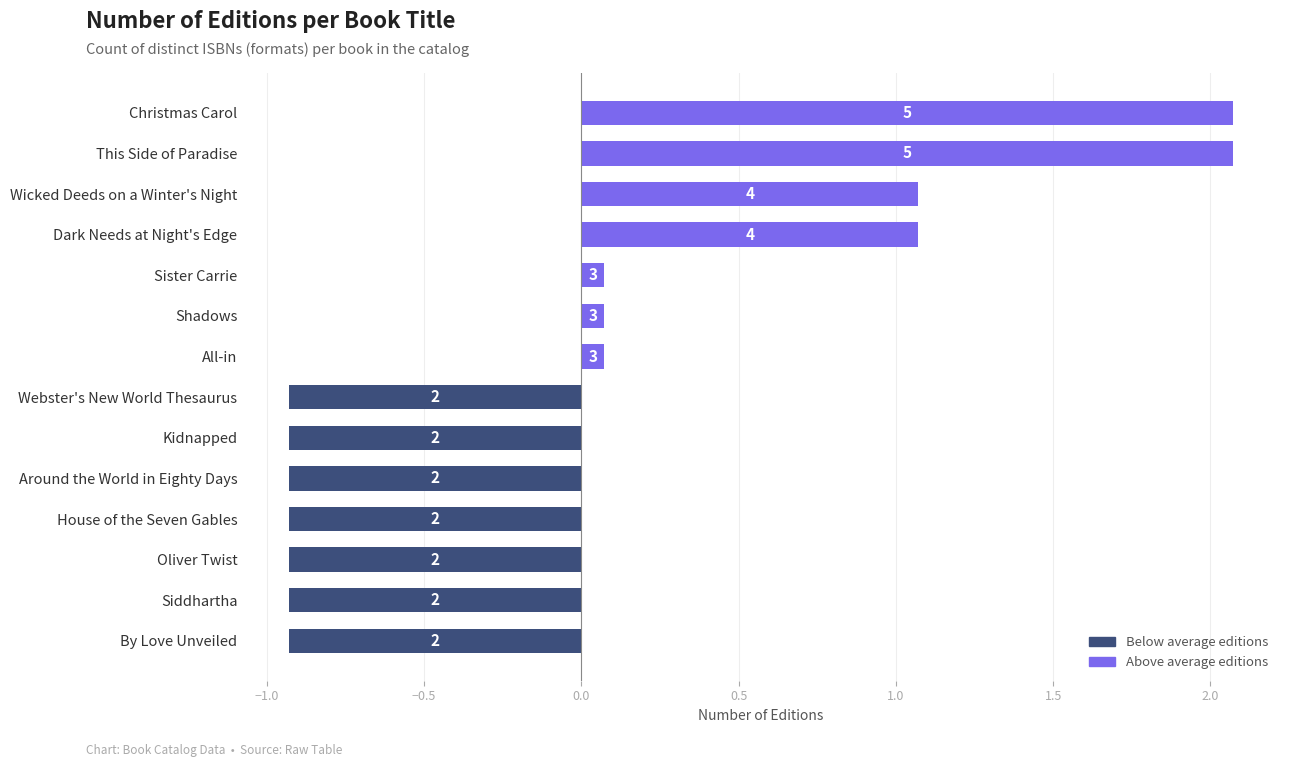

What is the average value?

3